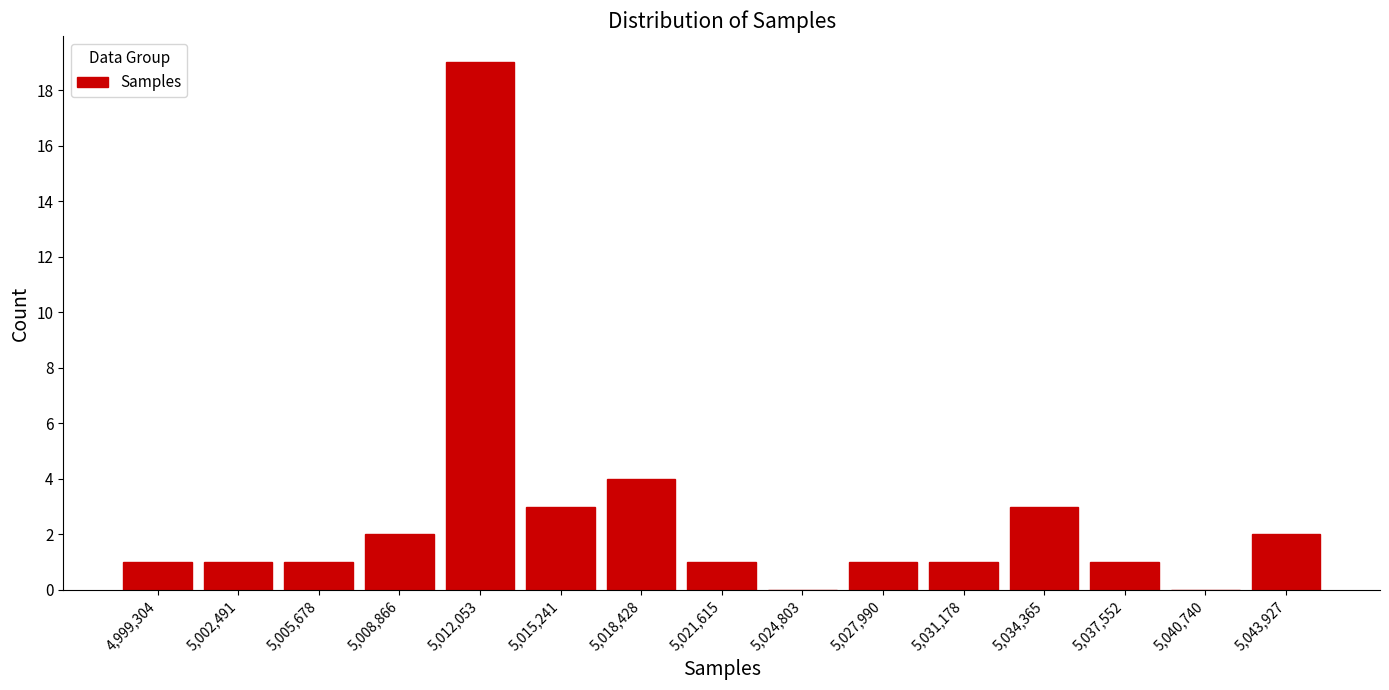

Reading left to right, transcribe all the data shown in this chart.

4,999,304=1	5,002,491=1	5,005,678=1	5,008,866=2	5,012,053=19	5,015,241=3	5,018,428=4	5,021,615=1	5,024,803=0	5,027,990=1	5,031,178=1	5,034,365=3	5,037,552=1	5,040,740=0	5,043,927=2